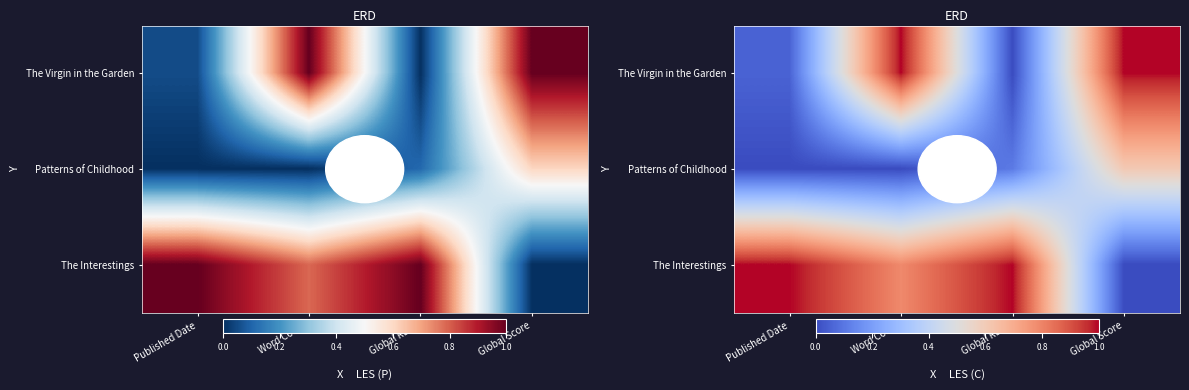

At which category does the chart reach its minimum across all series?

Global Rank